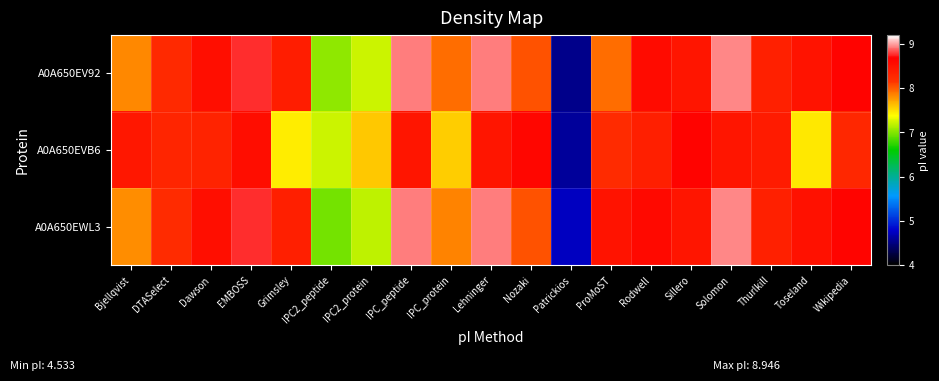

Between Patrickios and IPC_protein, which is larger?

IPC_protein